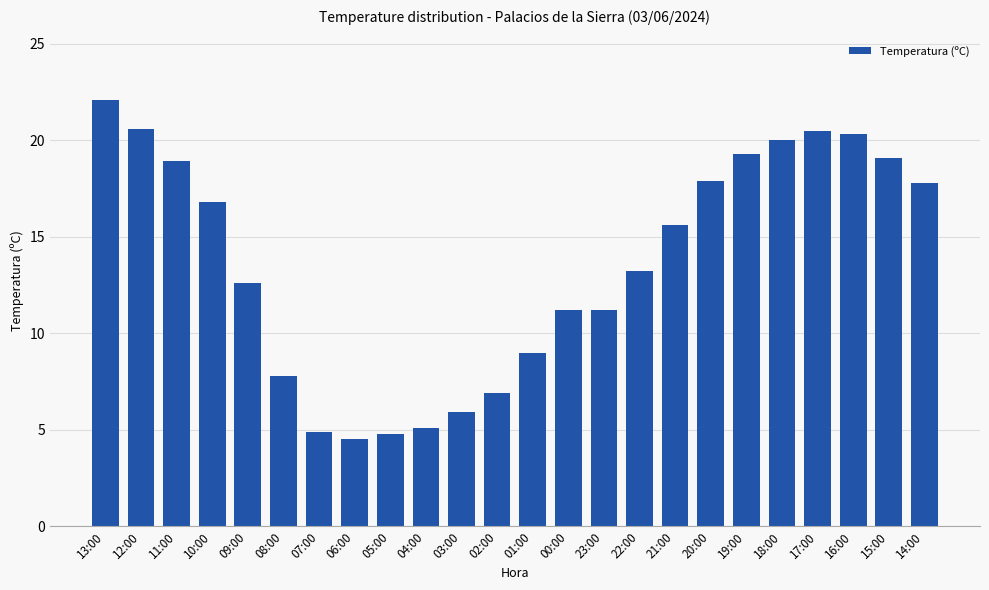

At which label does the data first exceed 15?

13:00